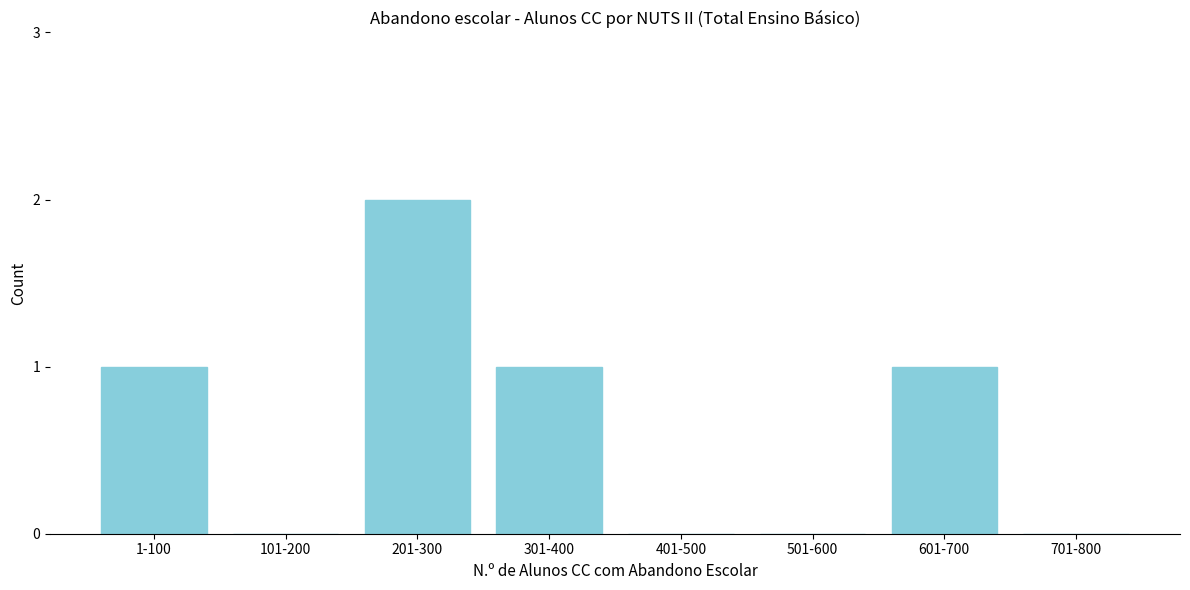

Reading left to right, transcribe all the data shown in this chart.

1-100=1	101-200=0	201-300=2	301-400=1	401-500=0	501-600=0	601-700=1	701-800=0